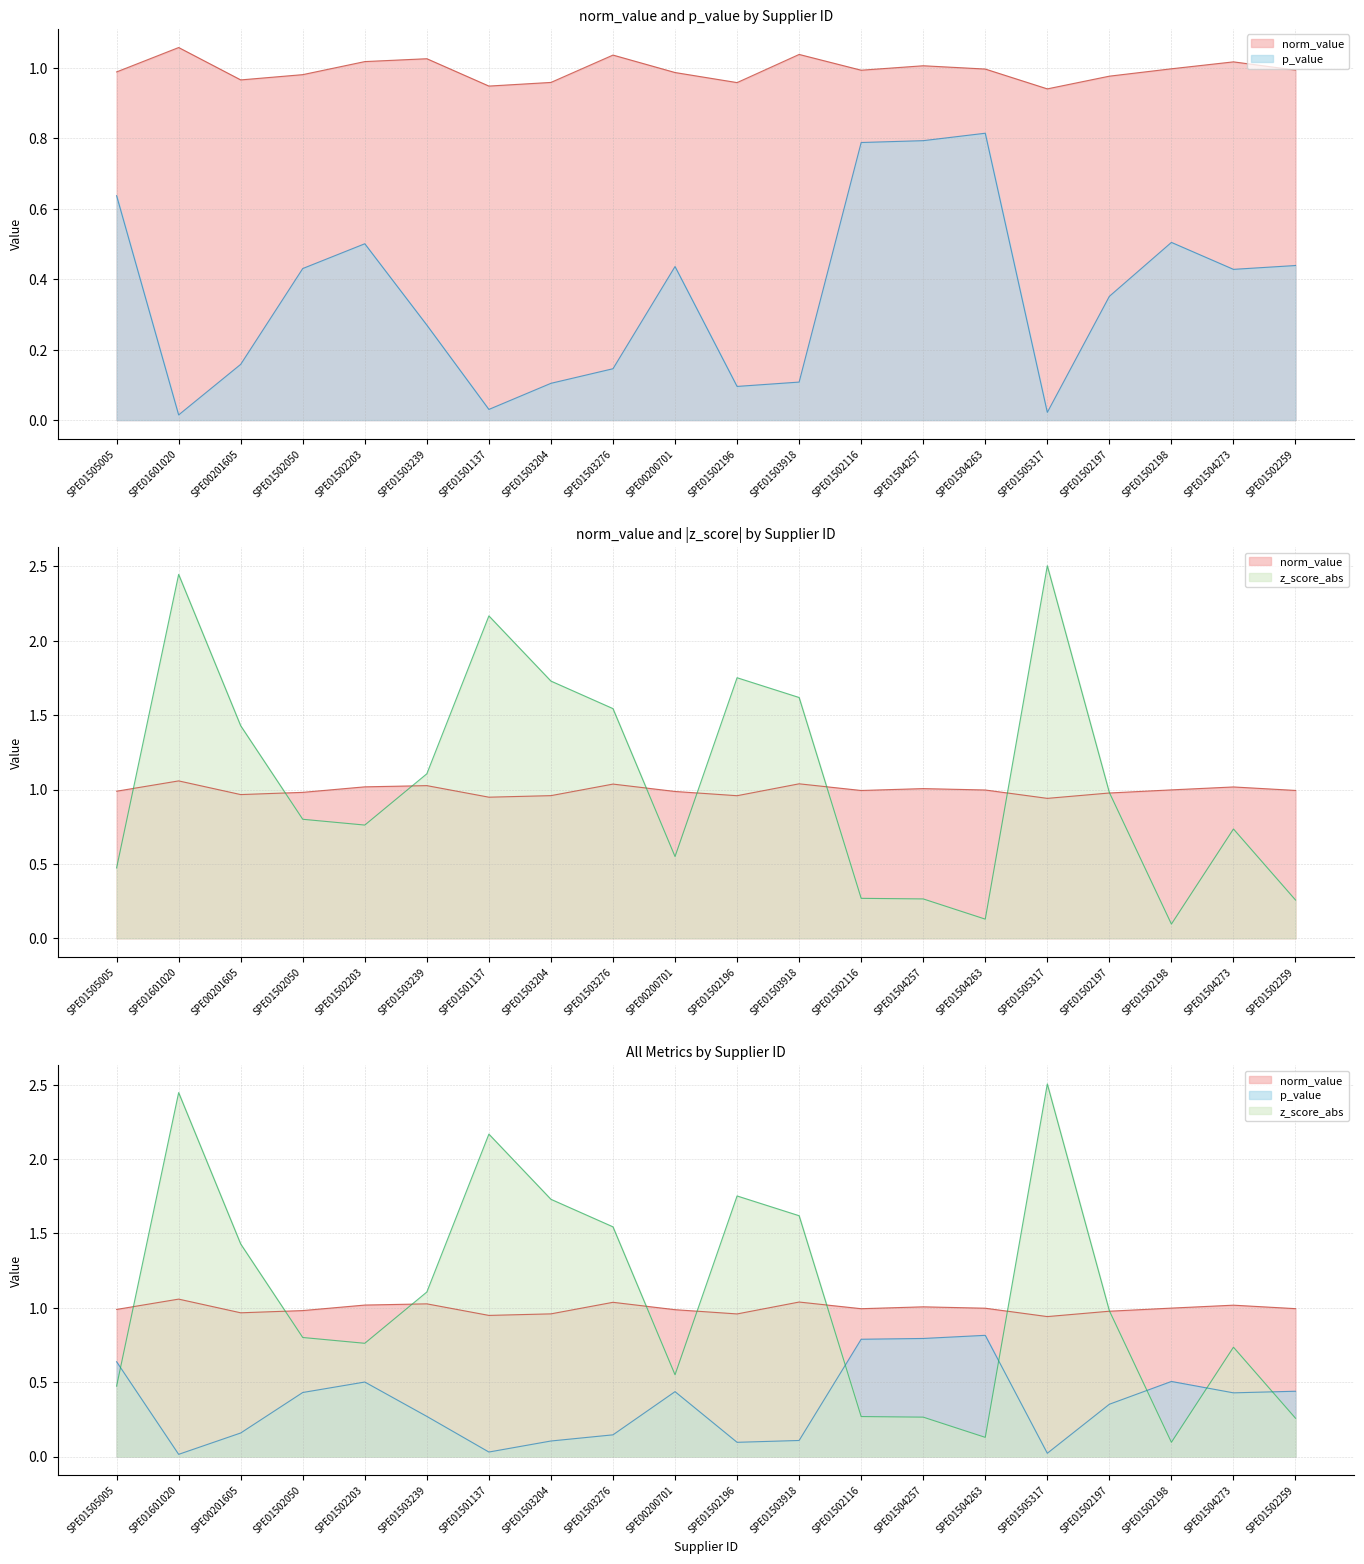

What is the sum of the z_score_abs values at SPE01505317 and SPE01601020?

5.0